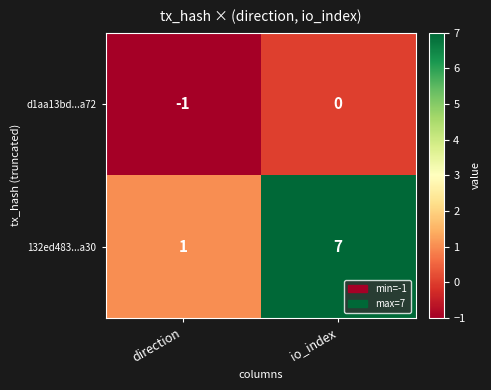

Reading left to right, extract all data points from this chart.

d1aa13bd...a72: direction=-1	io_index=0
132ed483...a30: direction=1	io_index=7